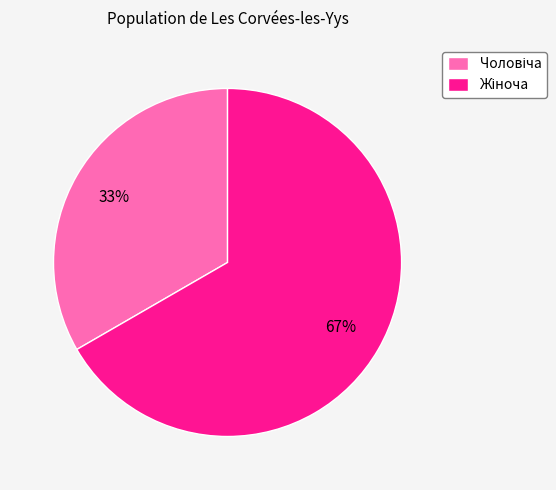

Is there a majority slice in this chart?

Yes